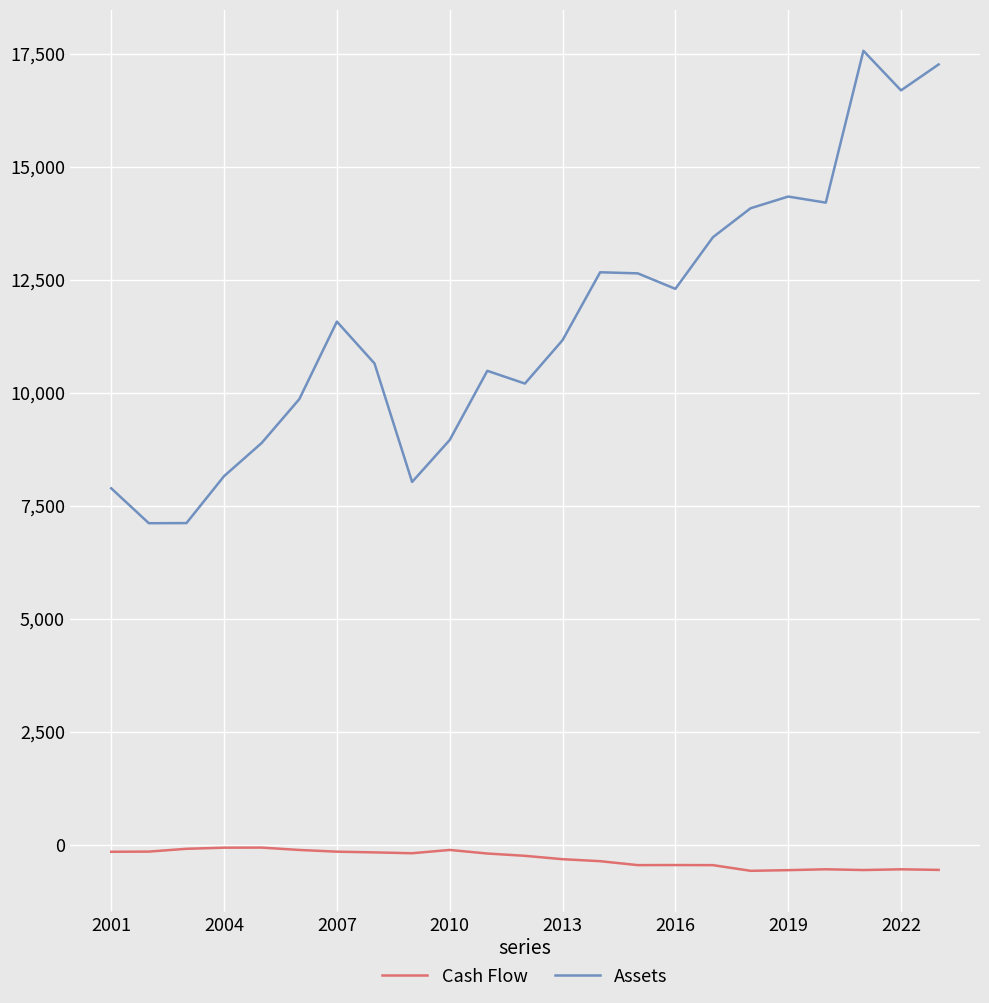

True or false: Cash Flow and Assets cross at least once.

False